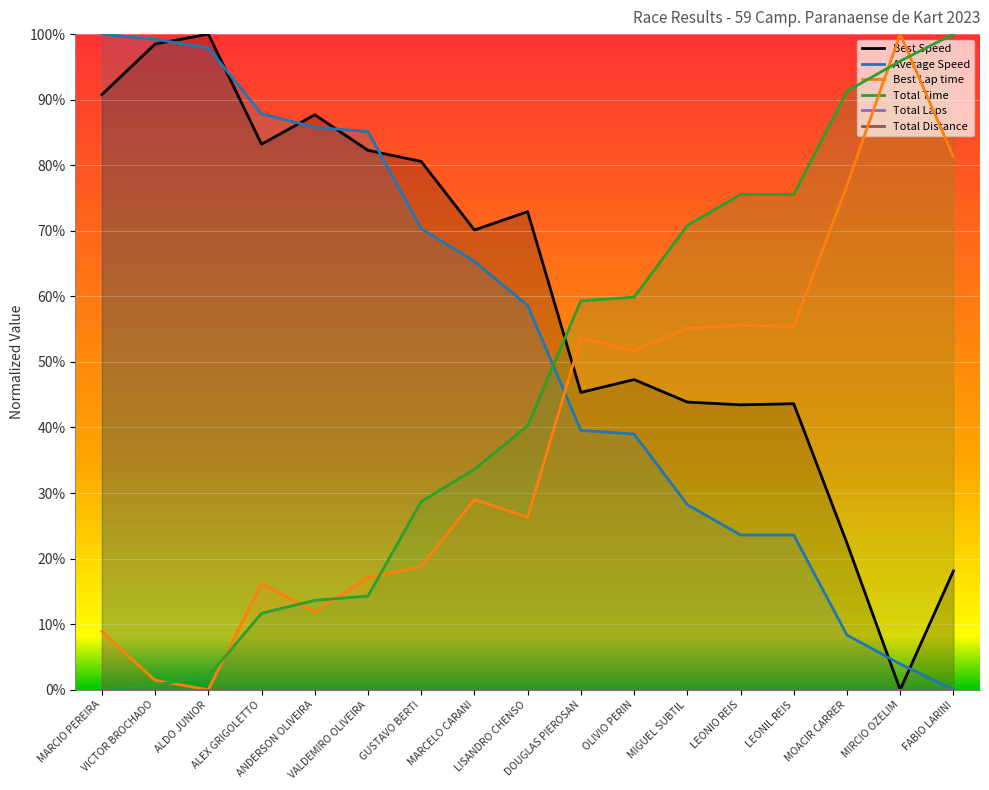

Rank the series by their maximum value, from lowest to highest.

Total Time, Best Lap time, Best Speed, Average Speed